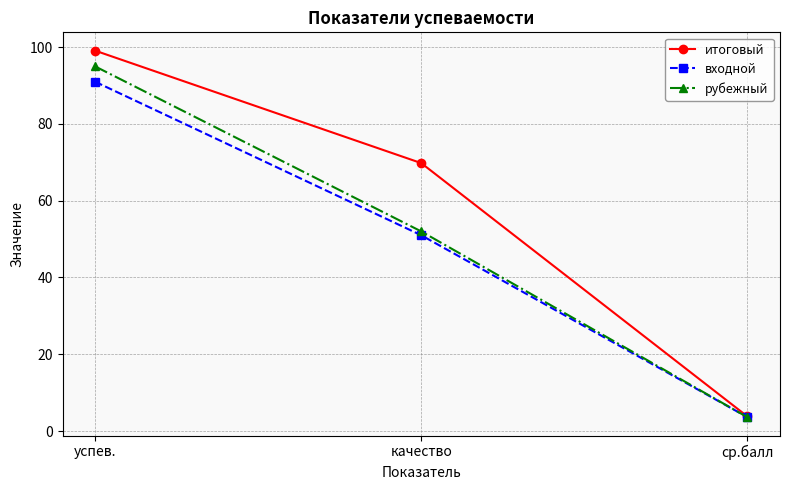

What is the difference between the maximum and minimum values in the итоговый series?

95.3